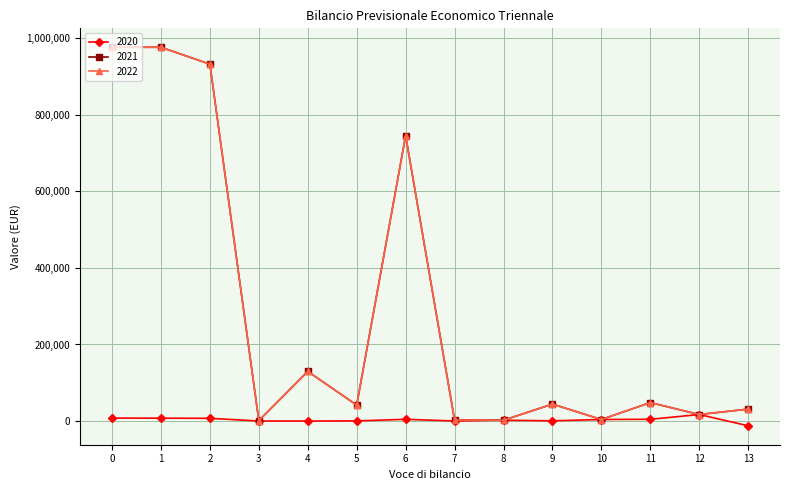

Does the chart display data point markers on the line(s)?

Yes